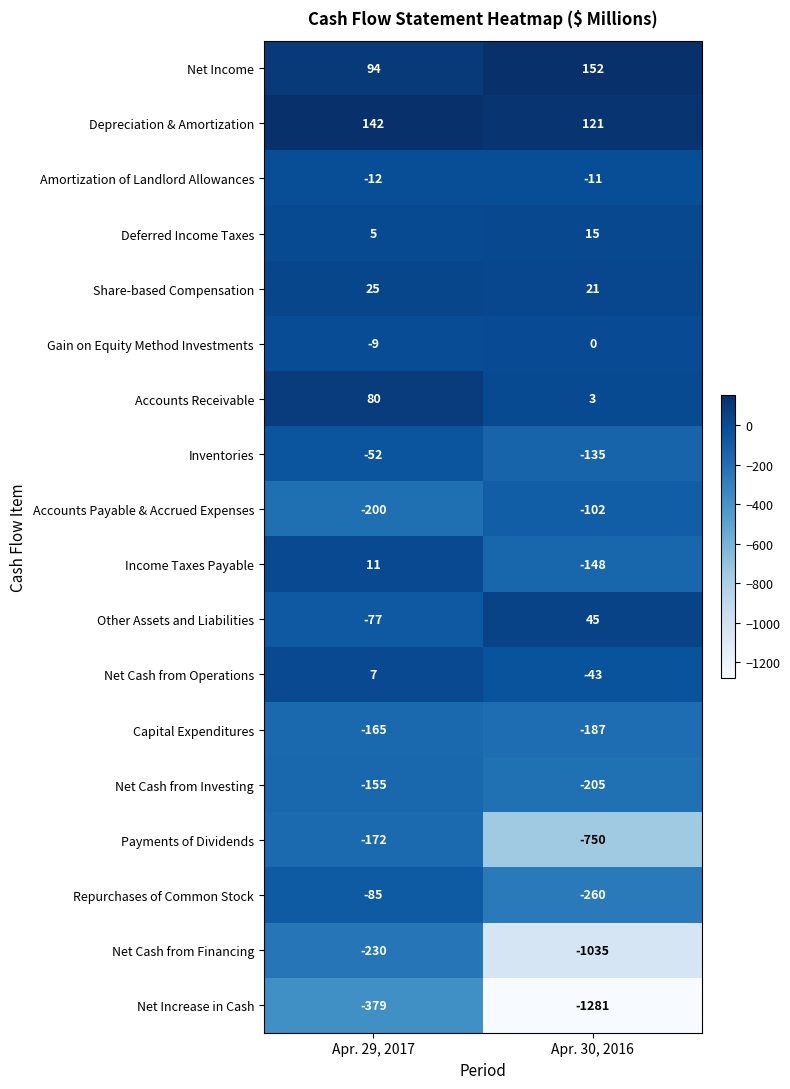

Which series has the largest total across all categories?

Depreciation & Amortization